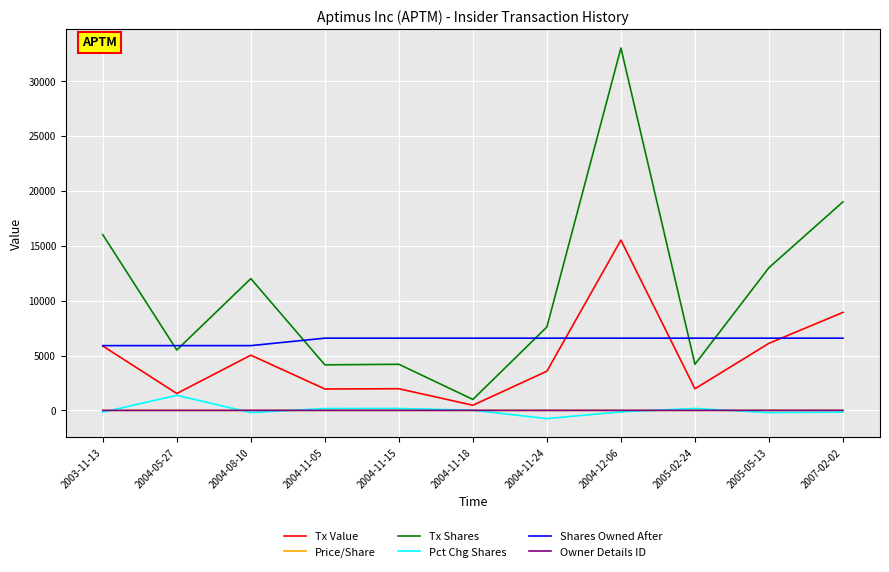

Where is the first local maximum for Pct Chg Shares?

2004-05-27